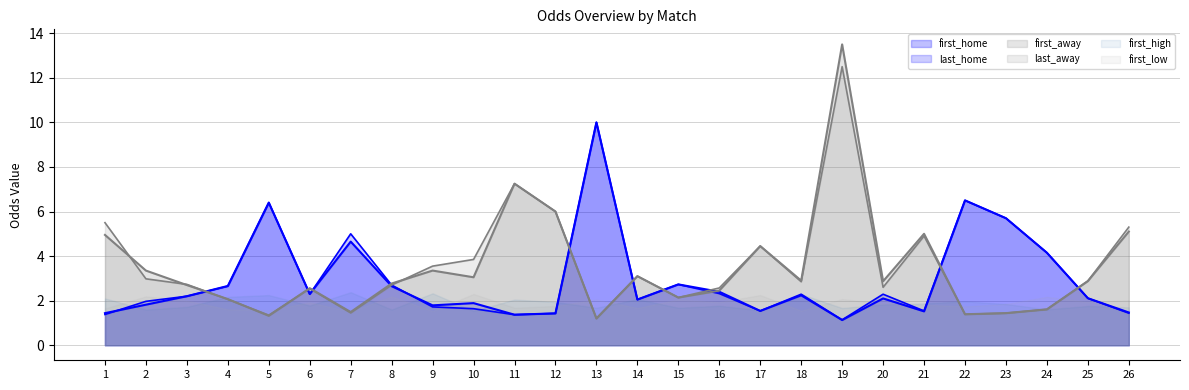

What is the difference between the highest and lowest values at 3?

1.0